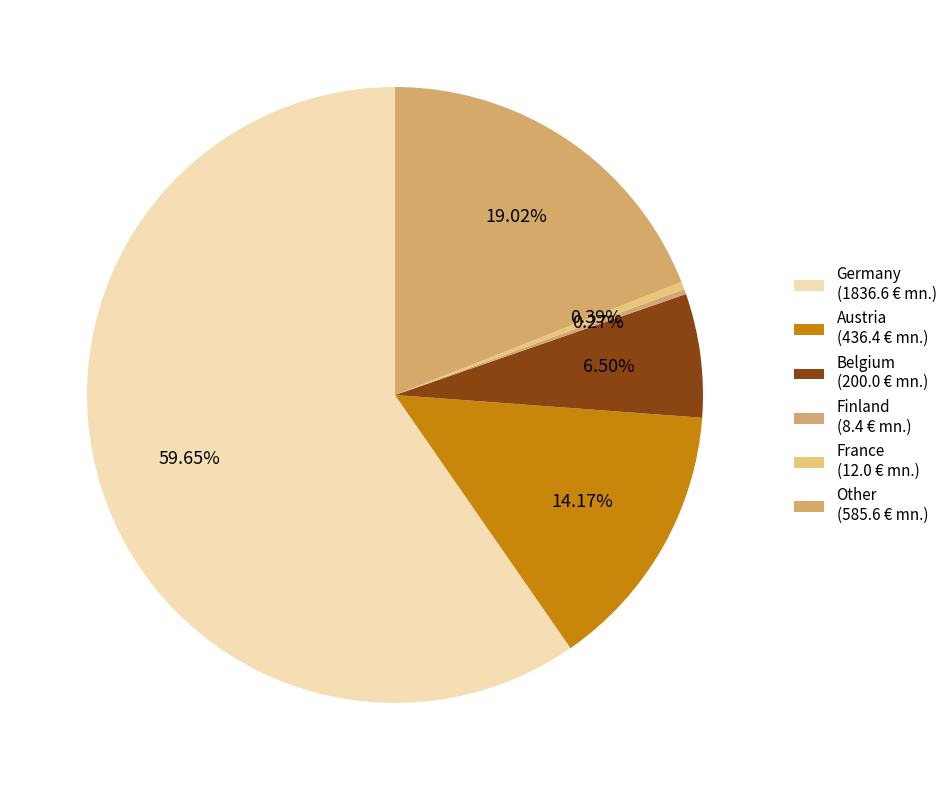

True or false: Other accounts for 19% of the total.

True